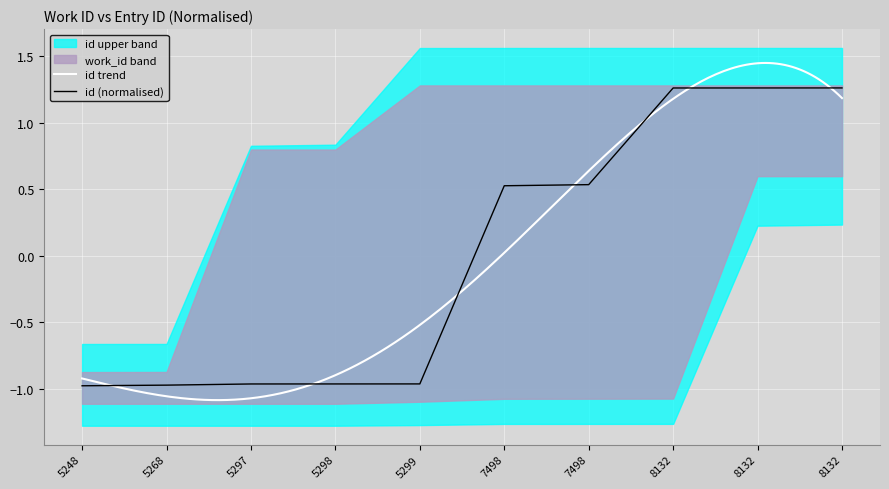

Is it true that the value at 7498 is 0.9?

False